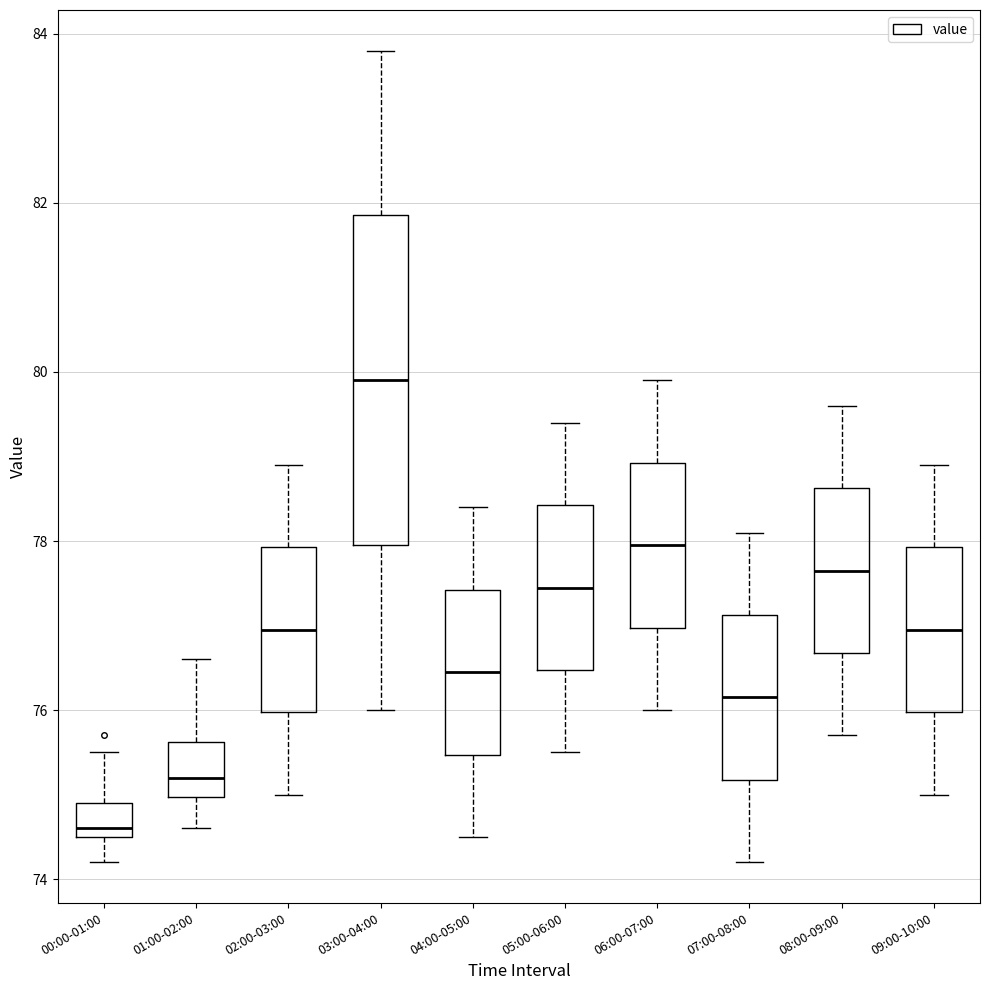

Where does the median line of the box for 05:00-06:00 sit on the y-axis? The values are not printed on the chart, so give them approximately, as read against the axis.

77.4